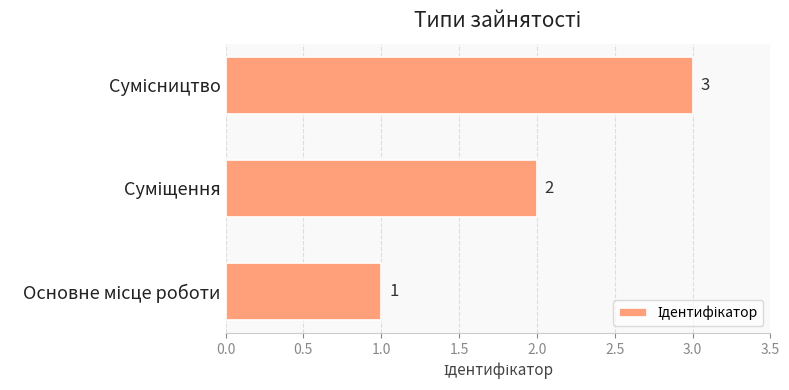

What is the sum of all values?

6